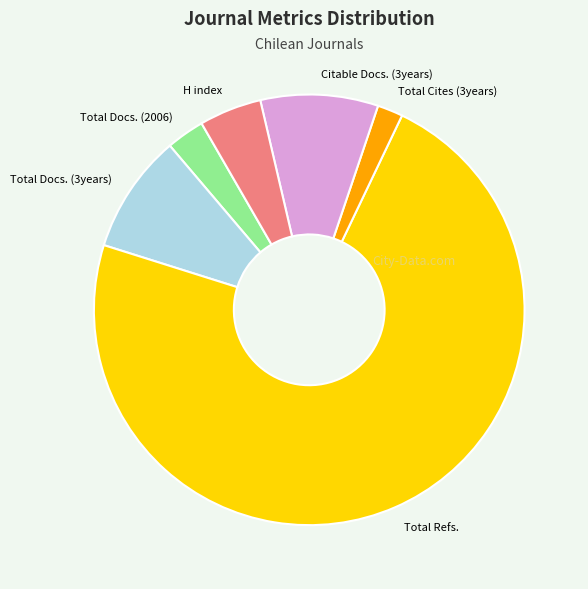

Count the number of slices in the pie.

6